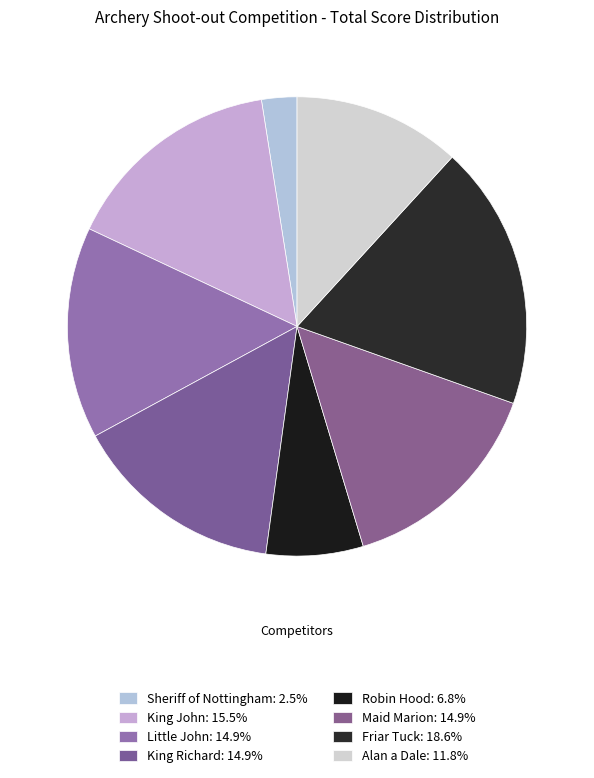

How many slices are in this pie chart?

8